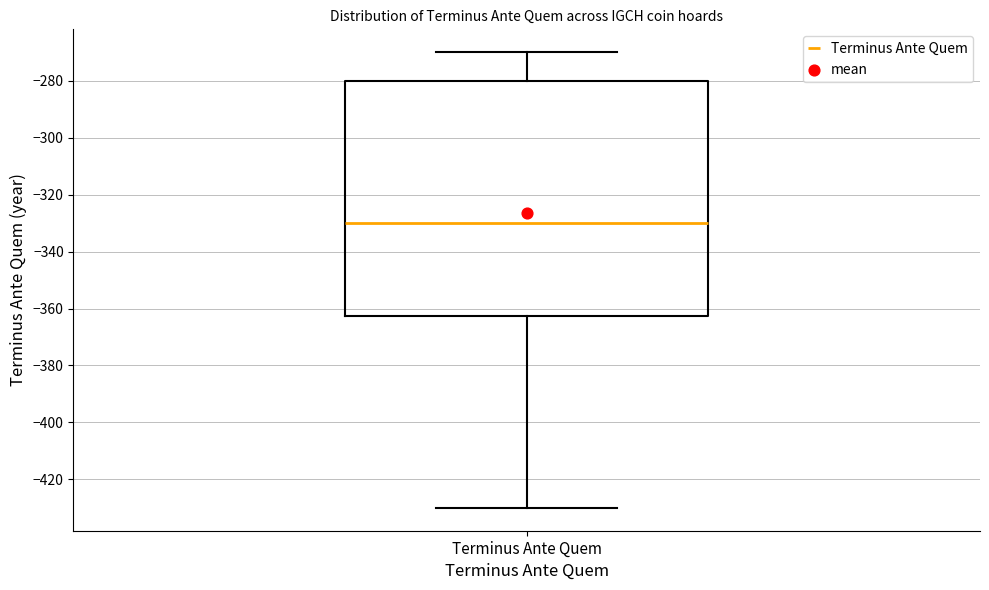

Transcribe this box plot: give where the median line is, the range the box spans, and where the two whiskers end, as read against the y-axis. The values are not printed on the chart, so give them approximately, as read against the axis.

median -330, box -362 to -280, whiskers -430 to -270